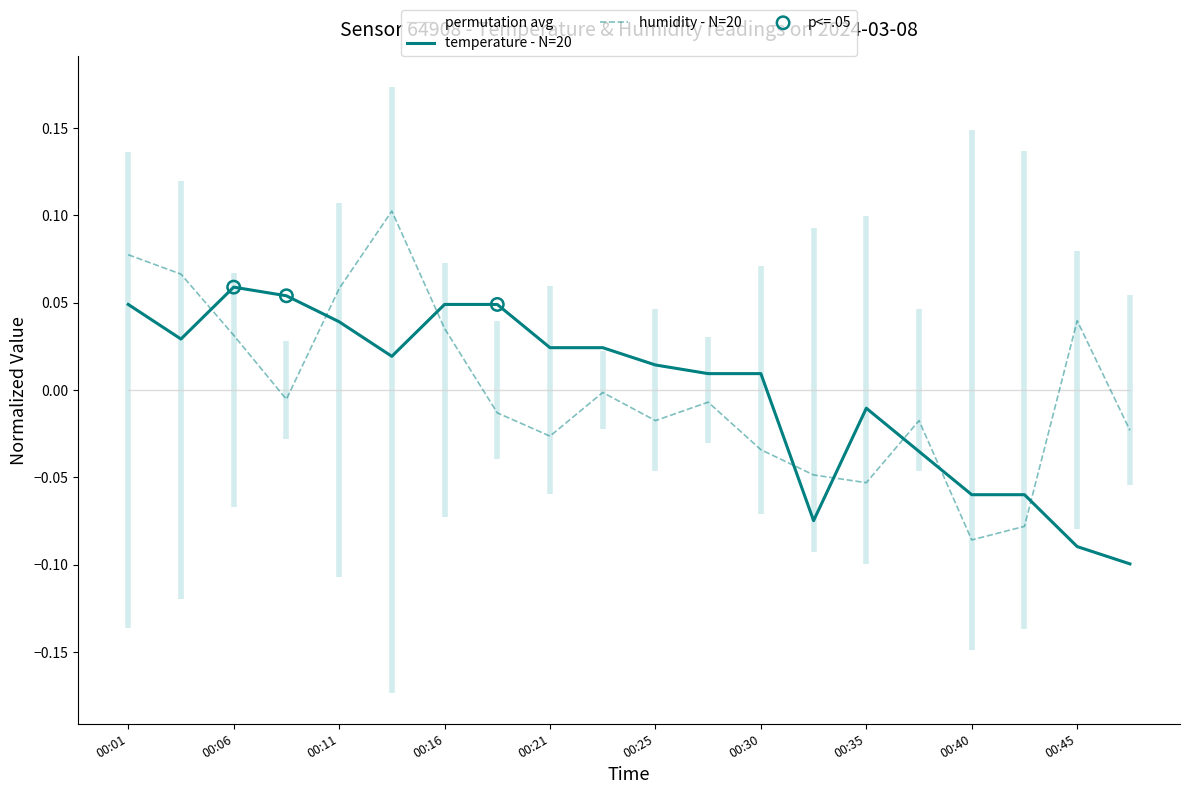

How many intersections are there between temperature - N=20 and permutation avg?

1